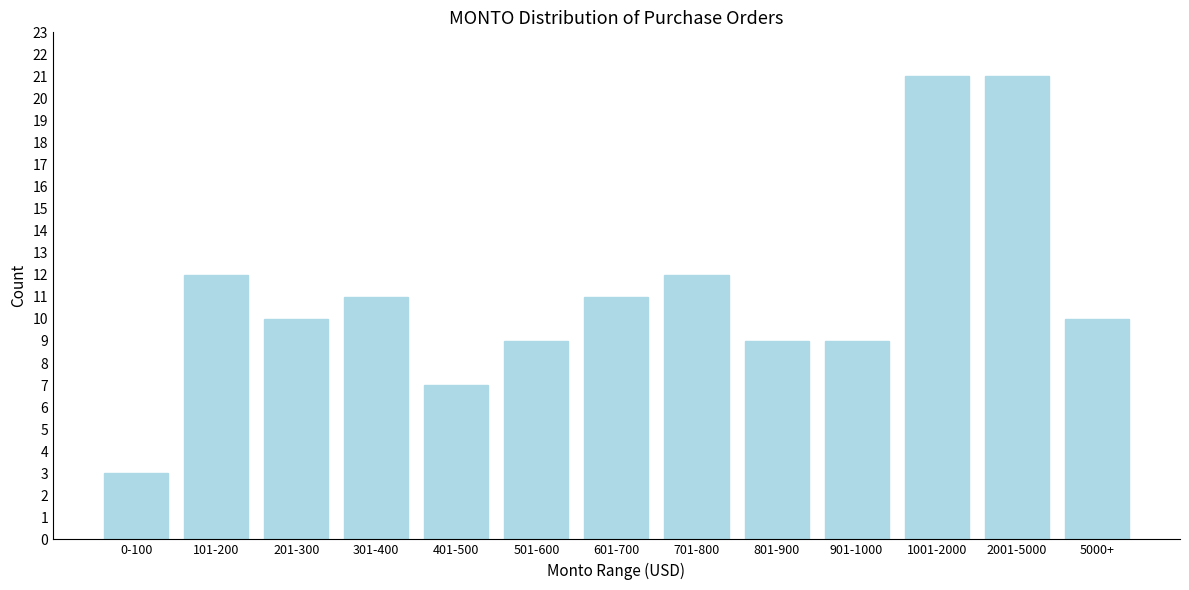

Reading left to right, transcribe all the data shown in this chart.

3	12	10	11	7	9	11	12	9	9	21	21	10